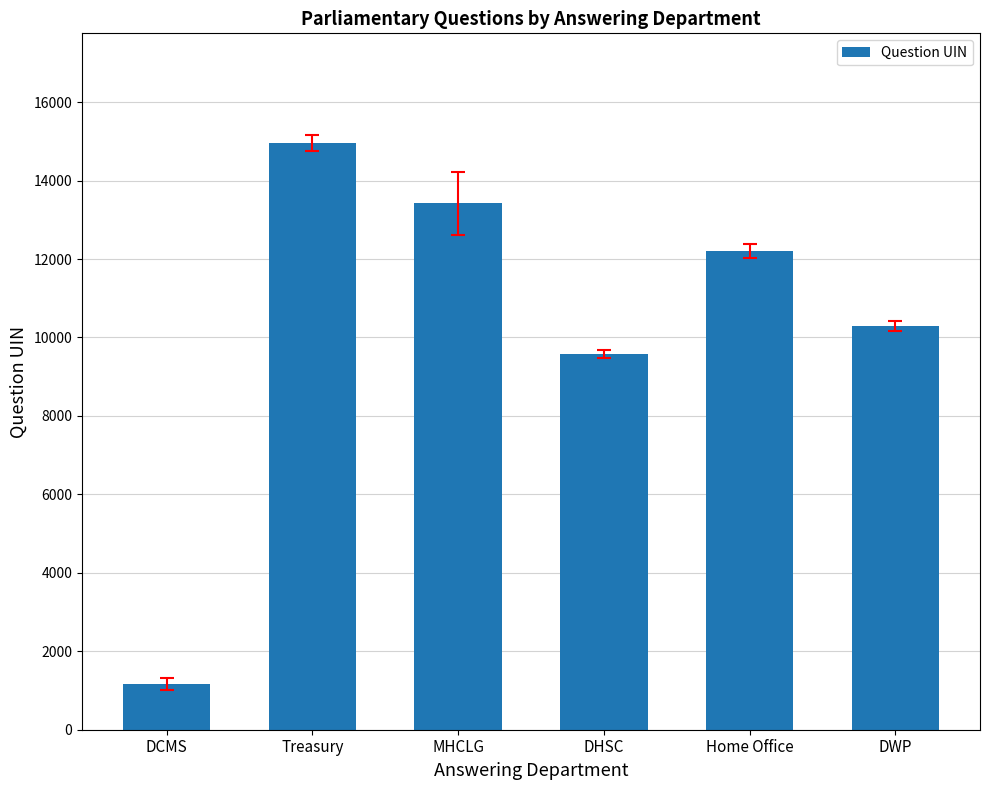

Between DHSC and DCMS, which is larger?

DHSC